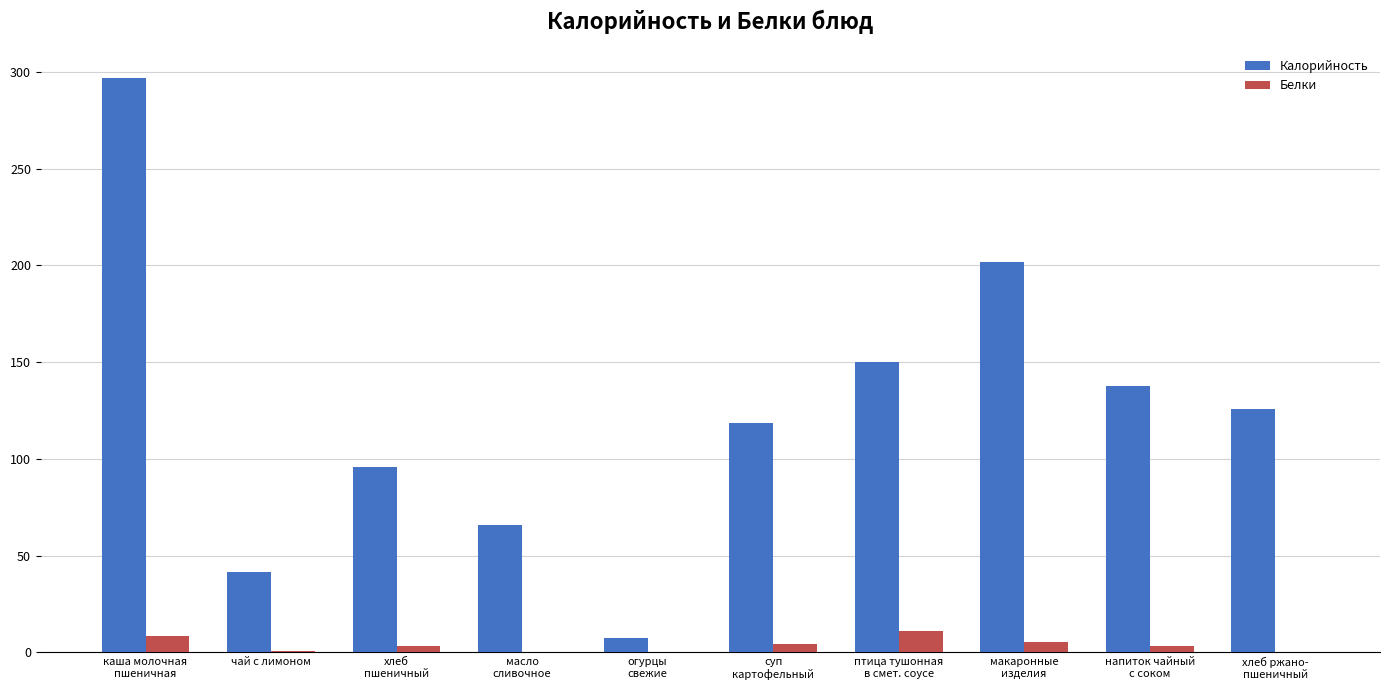

Which series has the largest total across all categories?

Калорийность